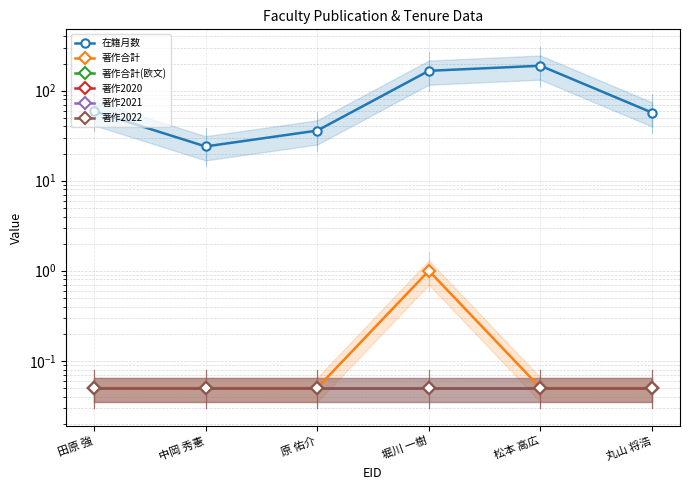

Reading right to left, what are all the values shown in this chart?

在籍月数: 丸山 将浩=57.0	松本 高広=189.0	堀川 一樹=166.0	原 佑介=36.0	中岡 秀憲=24.0	田原 強=59.0
著作合計: 丸山 将浩=0.1	松本 高広=0.1	堀川 一樹=1.0	原 佑介=0.1	中岡 秀憲=0.1	田原 強=0.1
著作合計(欧文): 丸山 将浩=0.1	松本 高広=0.1	堀川 一樹=0.1	原 佑介=0.1	中岡 秀憲=0.1	田原 強=0.1
著作2020: 丸山 将浩=0.1	松本 高広=0.1	堀川 一樹=0.1	原 佑介=0.1	中岡 秀憲=0.1	田原 強=0.1
著作2021: 丸山 将浩=0.1	松本 高広=0.1	堀川 一樹=0.1	原 佑介=0.1	中岡 秀憲=0.1	田原 強=0.1
著作2022: 丸山 将浩=0.1	松本 高広=0.1	堀川 一樹=0.1	原 佑介=0.1	中岡 秀憲=0.1	田原 強=0.1